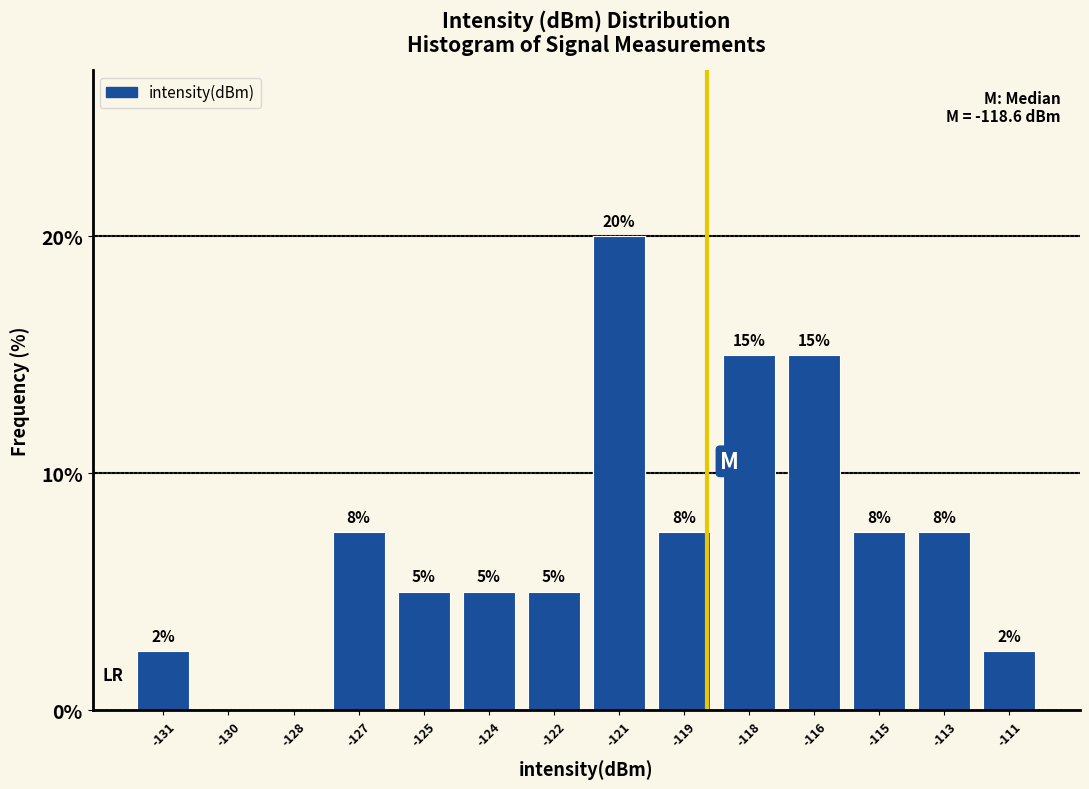

Where does the data first go above 7?

-127